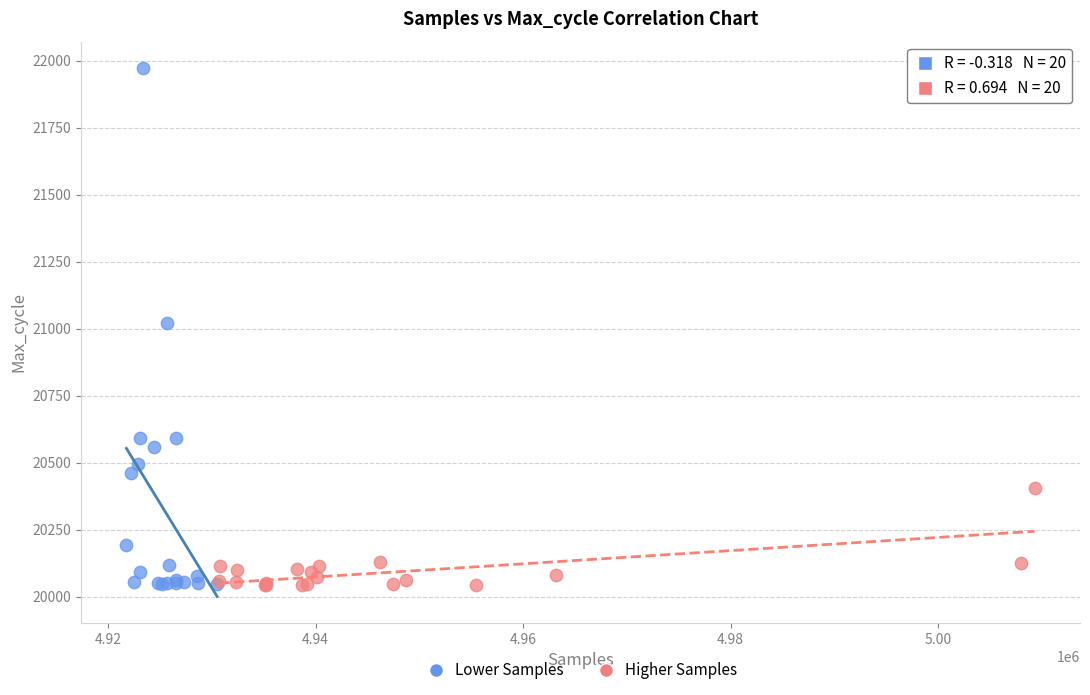

Which series reaches the maximum Y coordinate?

Lower Samples